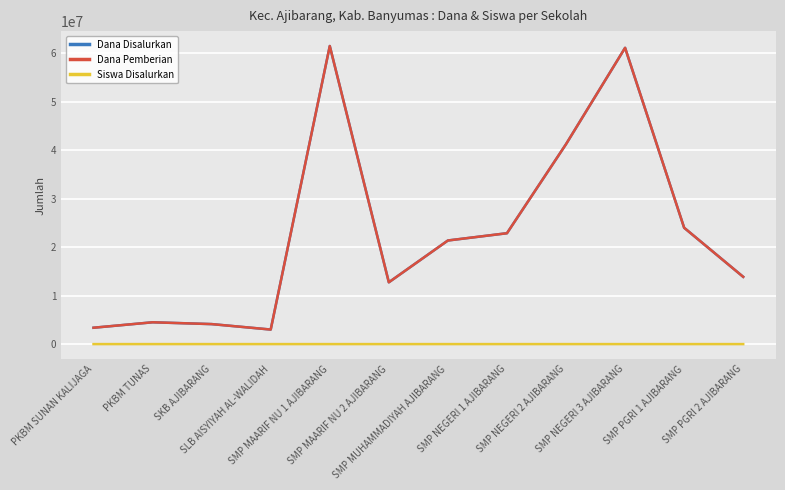

The value of Dana Disalurkan at SMP PGRI 2 AJIBARANG is 13875000. True or false?

True